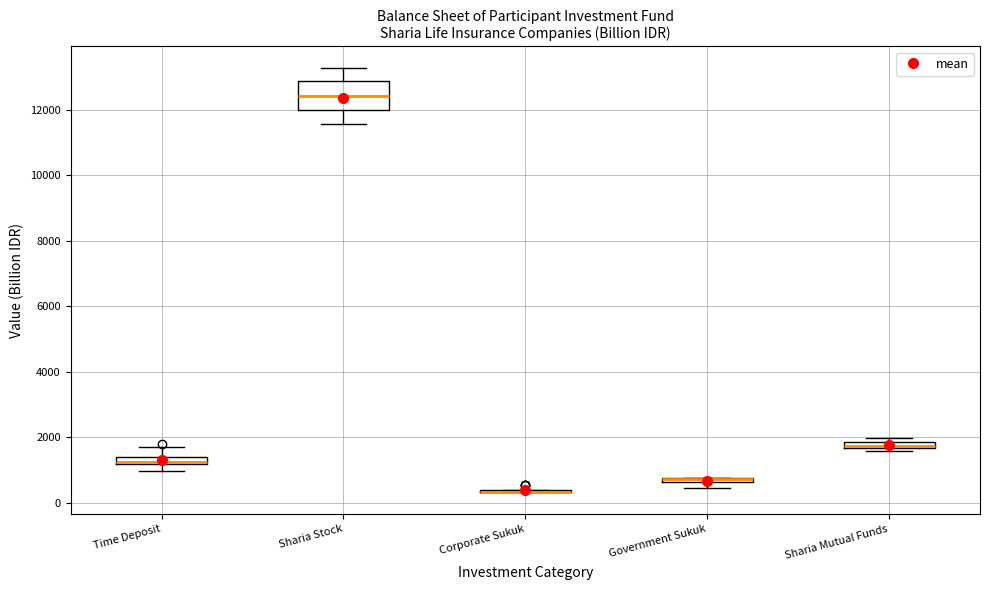

Where is the upper edge of the box for Sharia Stock on the y-axis? The values are not printed on the chart, so give them approximately, as read against the axis.

12800